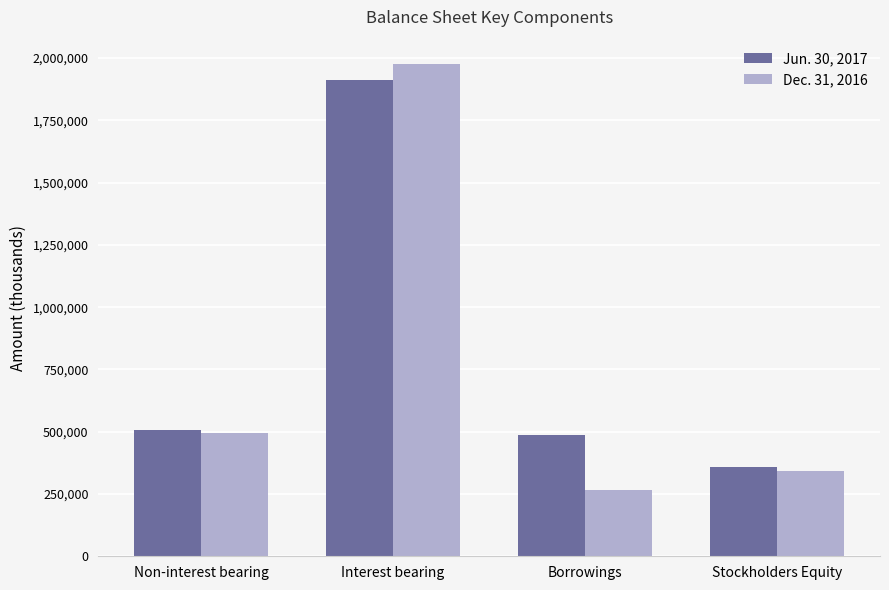

Reading right to left, transcribe all the data shown in this chart.

Jun. 30, 2017: 357259	485304	1910478	508305
Dec. 31, 2016: 340855	267489	1974962	496248